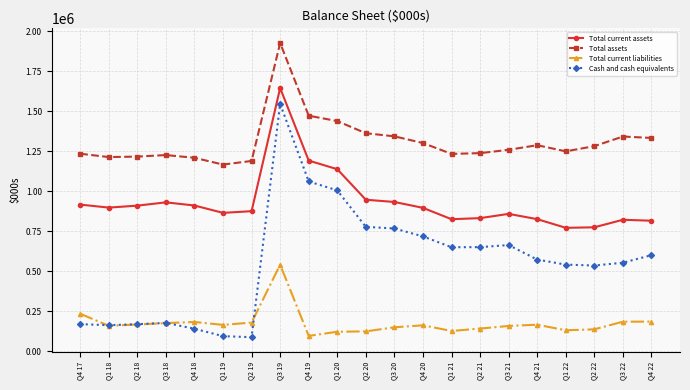

What is the sum of all Total current assets values?

19585266